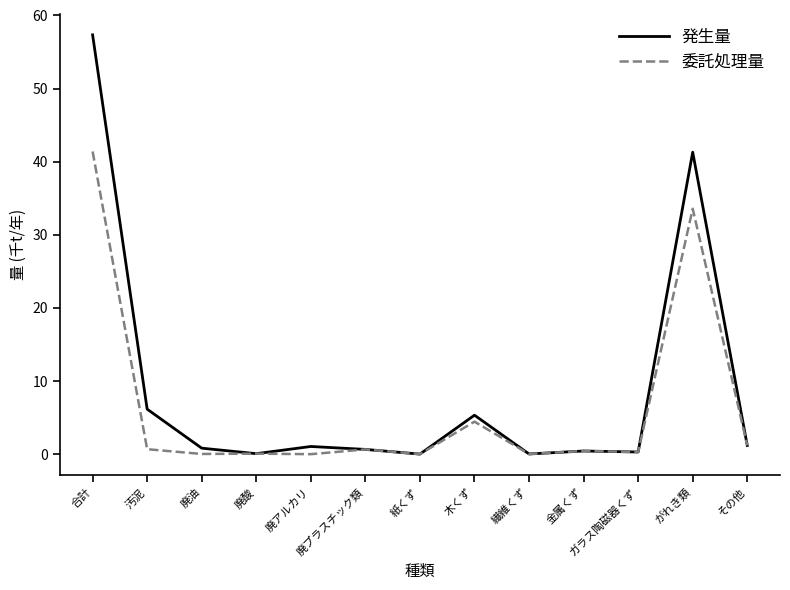

Where is 委託処理量 nearest to the value 20?

がれき類